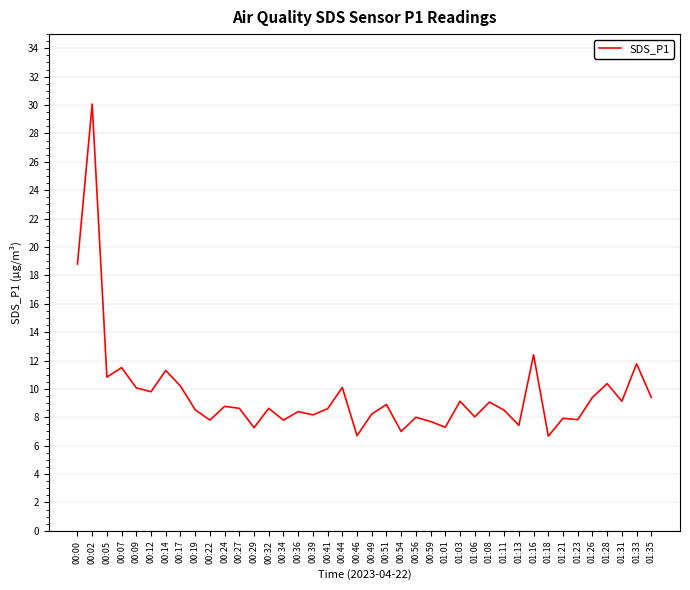

Which category has the highest value across all series?

00:02